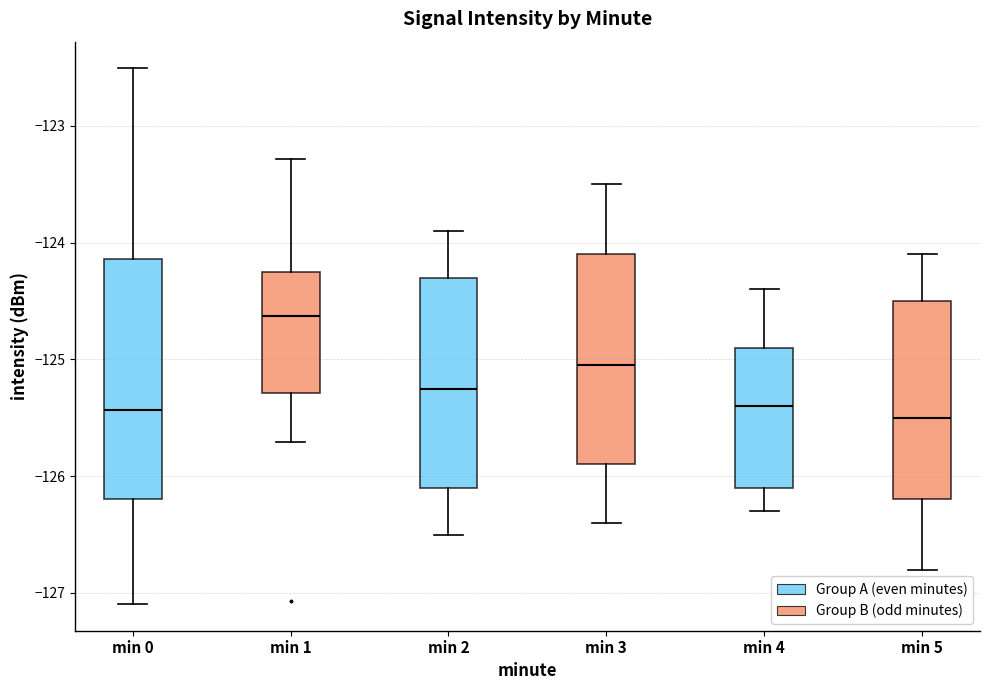

Where is the upper edge of the box for min 3 on the y-axis? The values are not printed on the chart, so give them approximately, as read against the axis.

-124.1